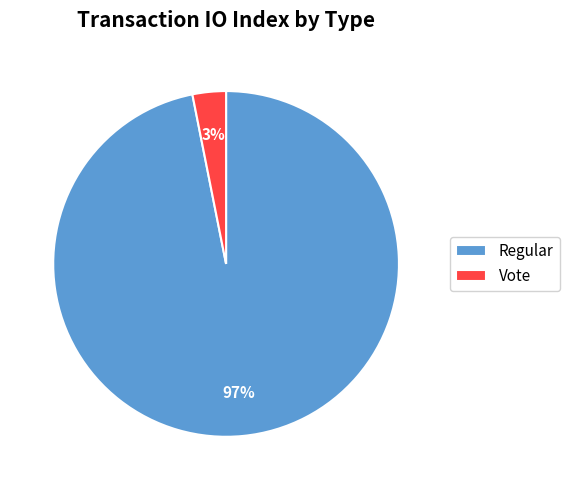

Which slice is the largest?

Regular